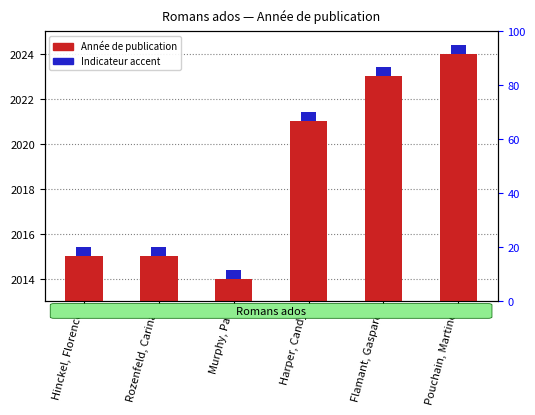

How many data points in Année de publication are less than 2021?

3